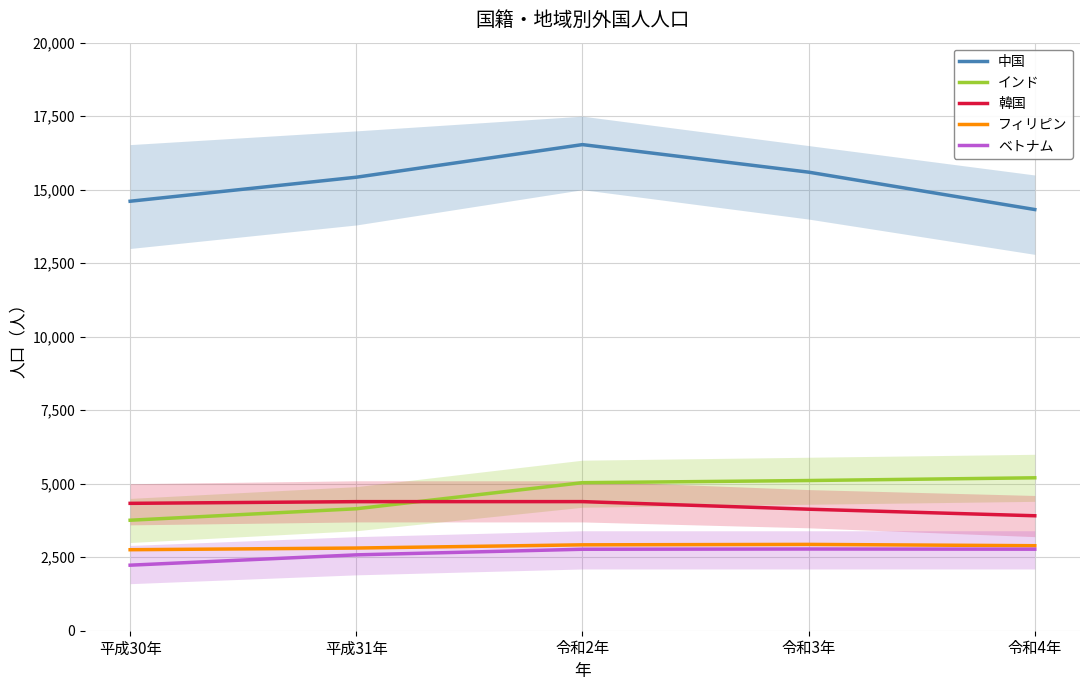

The value of インド at 令和3年 is 8624. True or false?

False